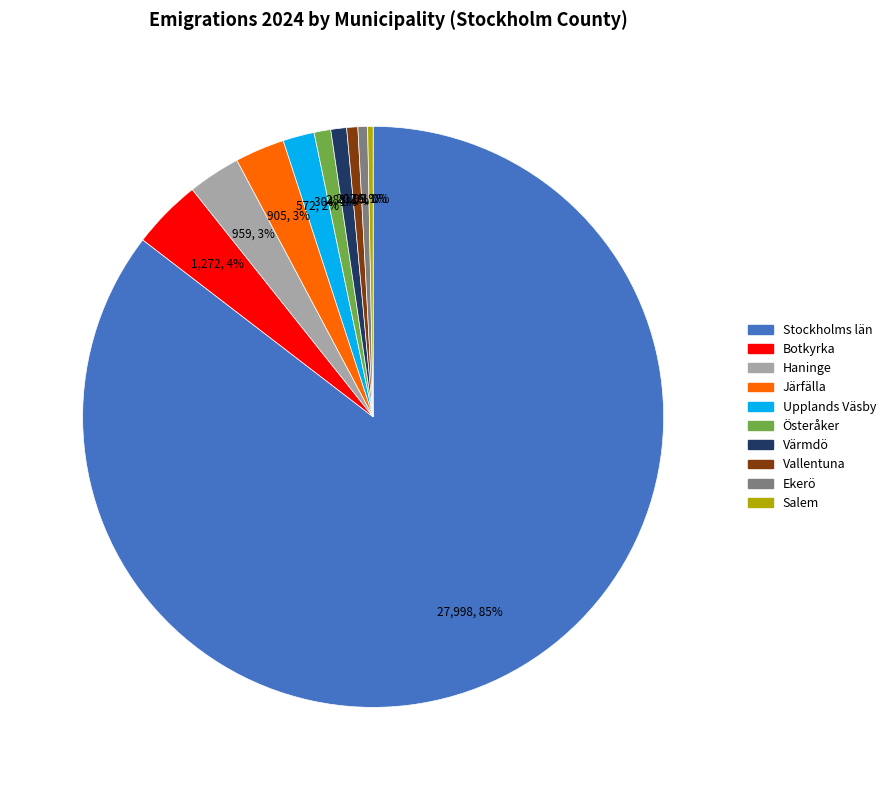

To the nearest percent, what percentage of the pie is Österåker?

1%